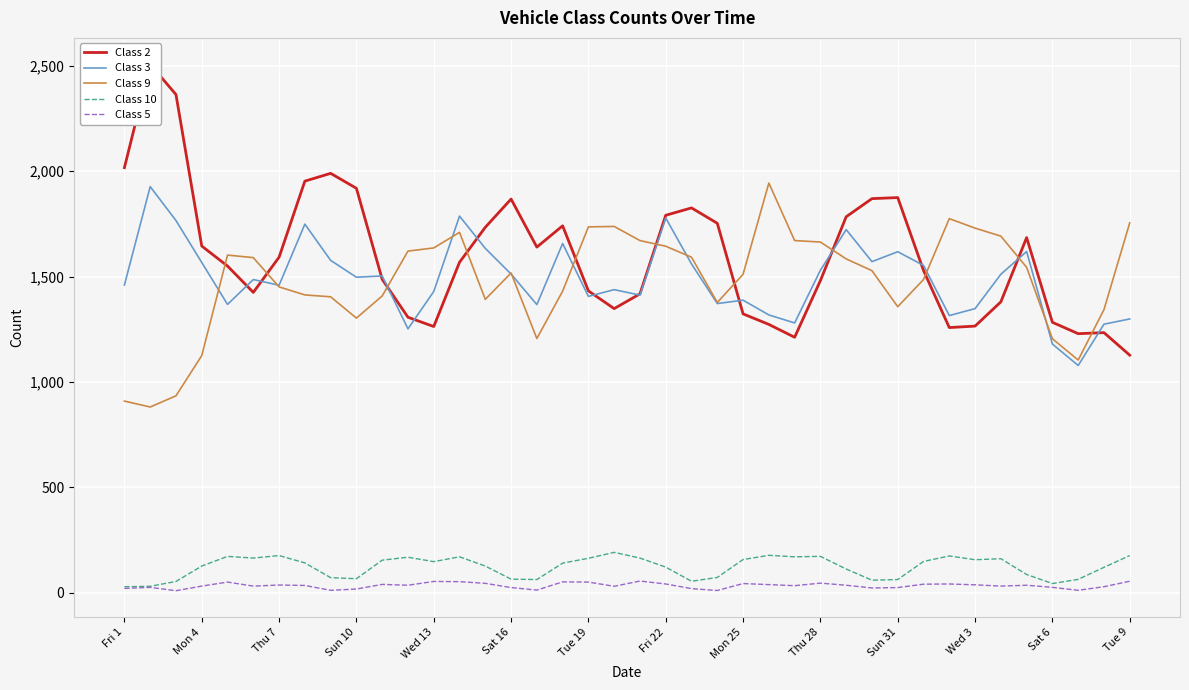

True or false: Class 3 and Class 10 intersect in this chart.

False